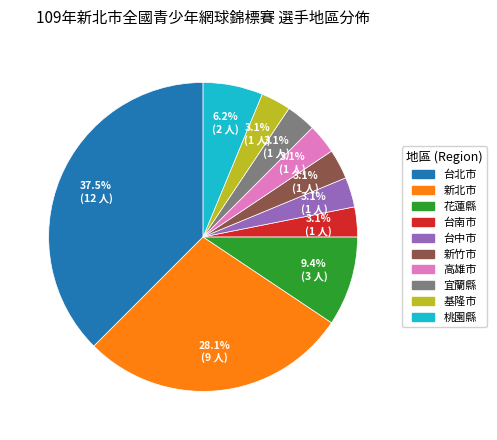

Does 新竹市 represent more than half of the total?

No